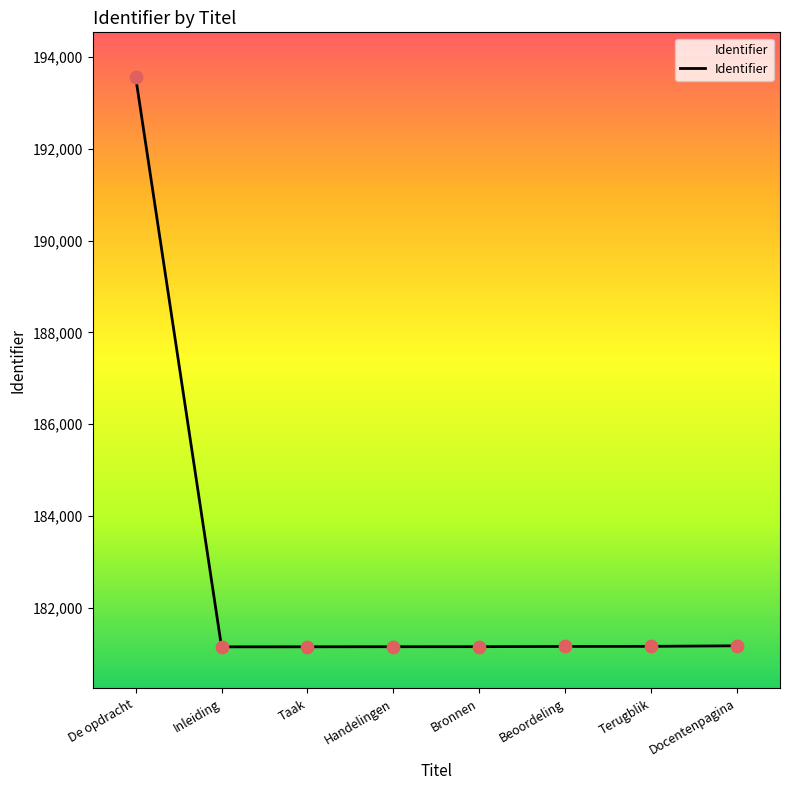

Approximately how many times larger is the value at Beoordeling compared to Inleiding?

1.0